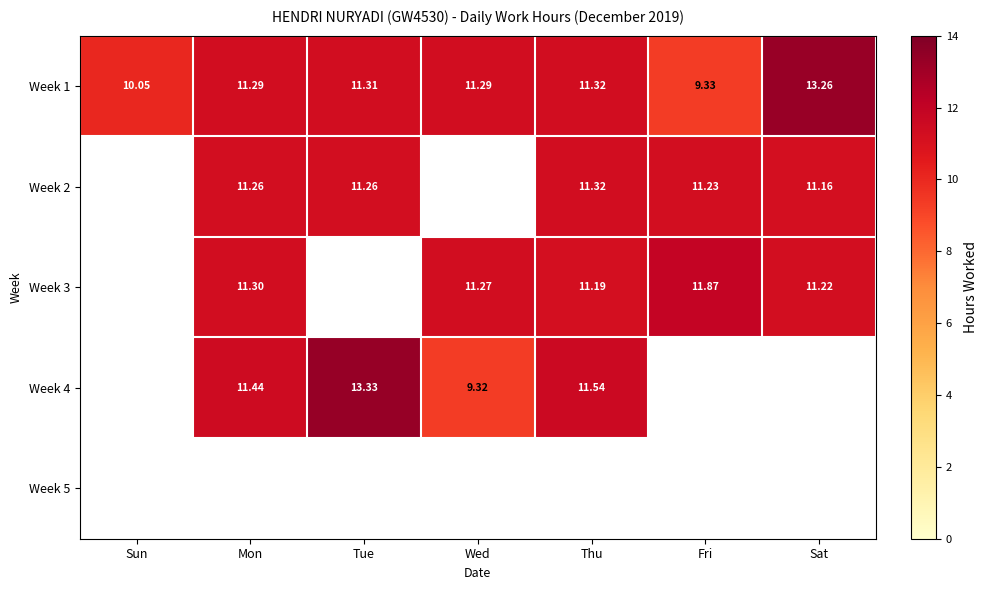

True or false: Week 2 has a value of 2.9 at Sat.

False